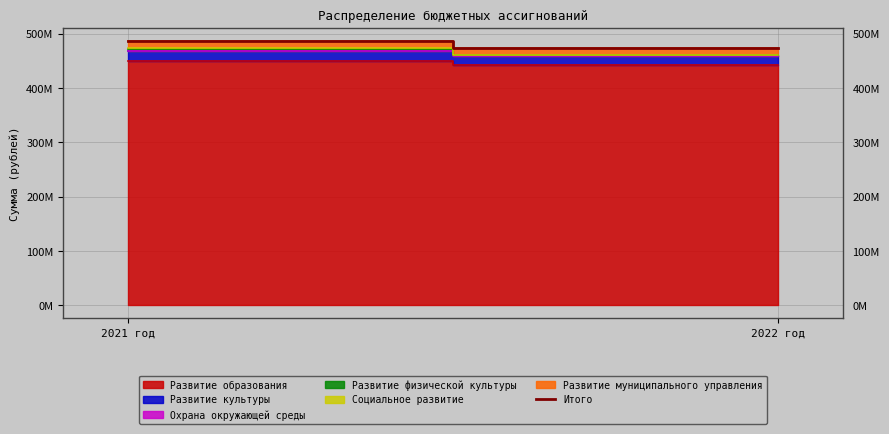

What is the sum of all values?

960948255.2